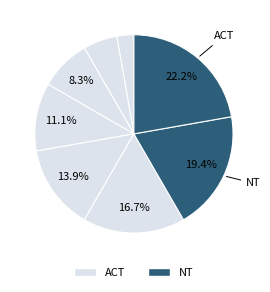

How many slices are in this pie chart?

8